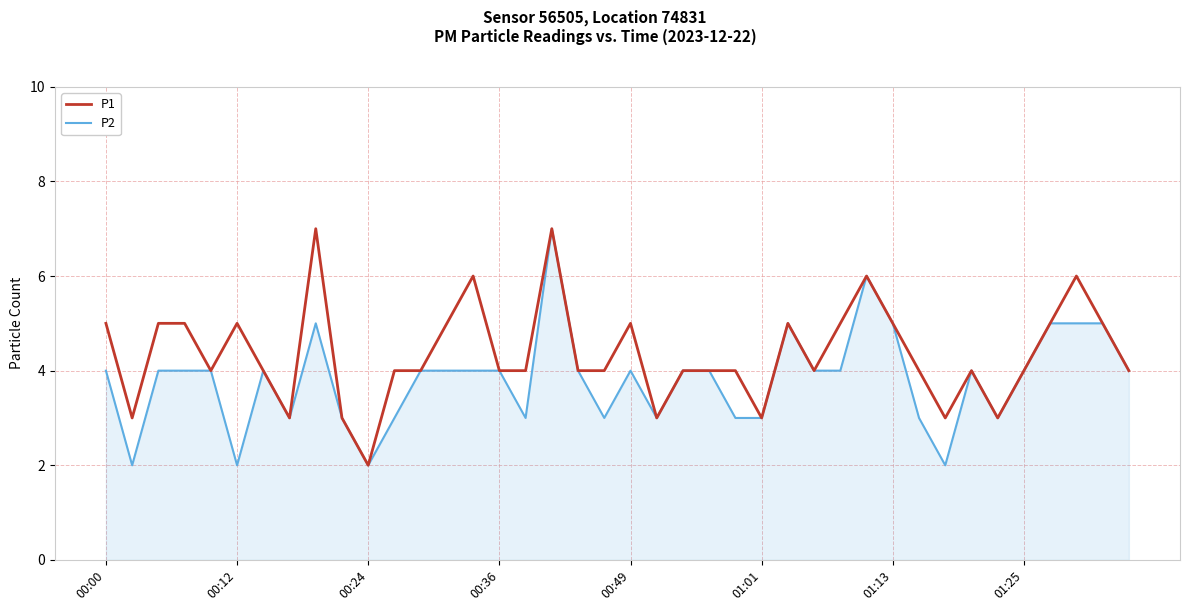

Which series has the largest total across all categories?

P1